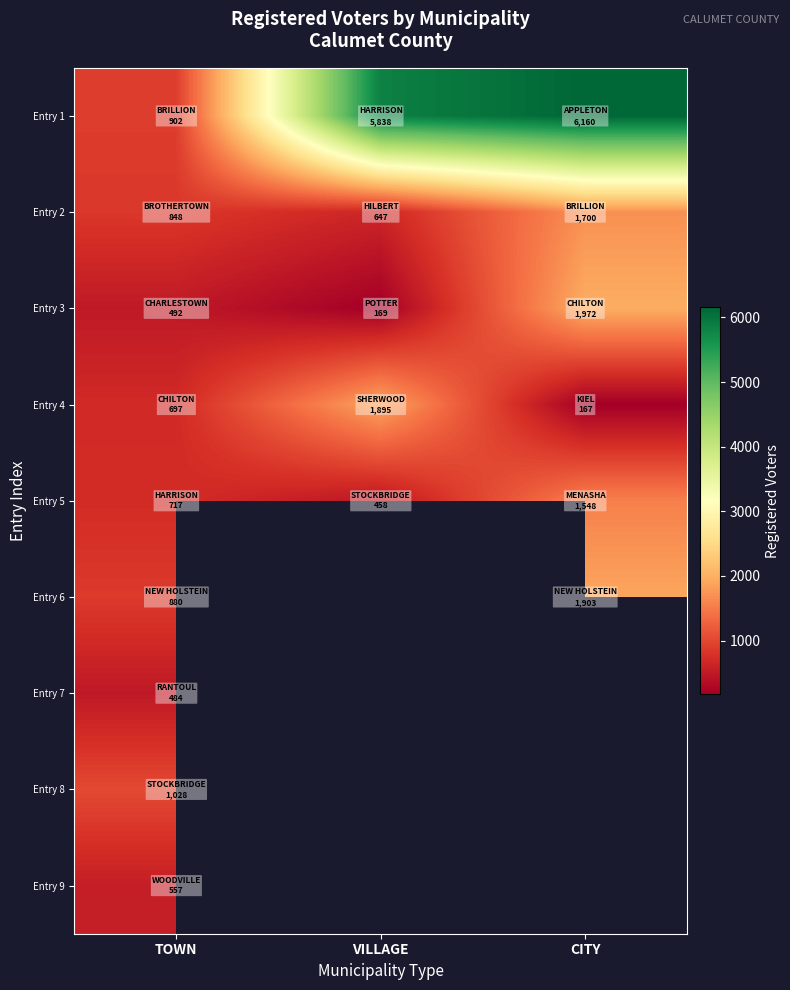

Read the Entry 4 value at CITY.

167.0